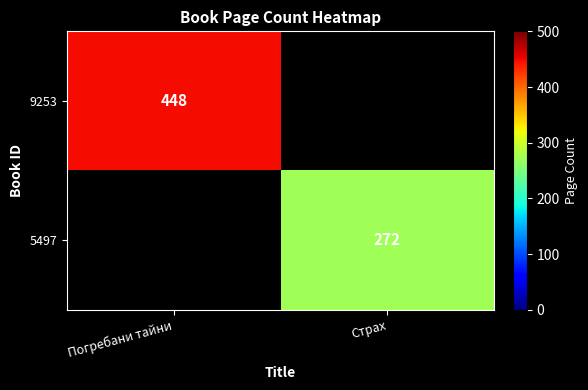

Is it true that 5497 equals 156 at Страх?

False